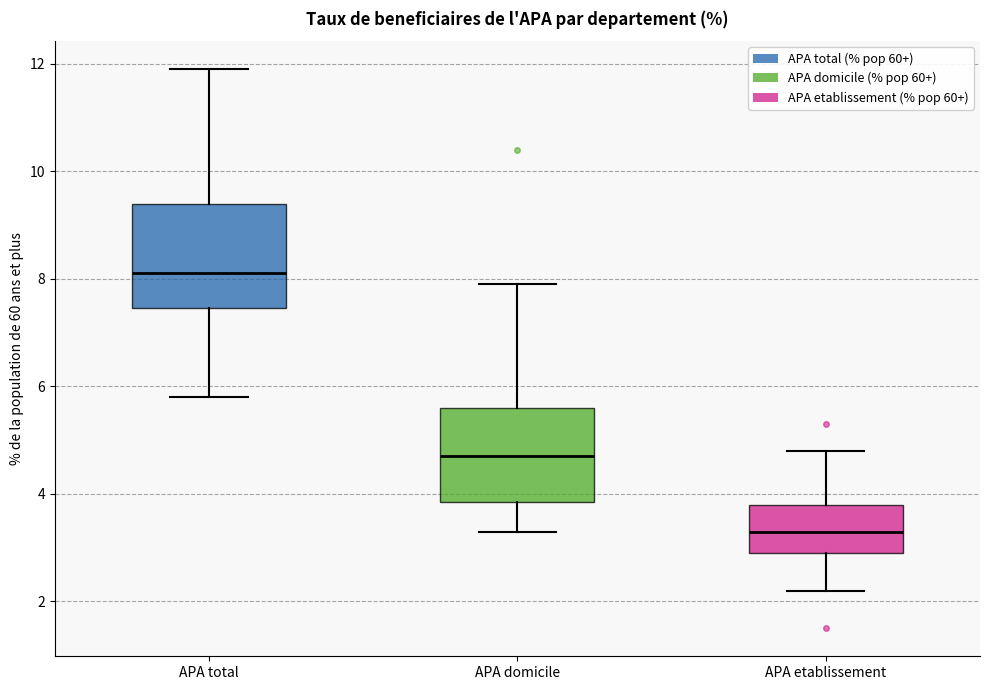

Which box's median line is the highest?

APA total